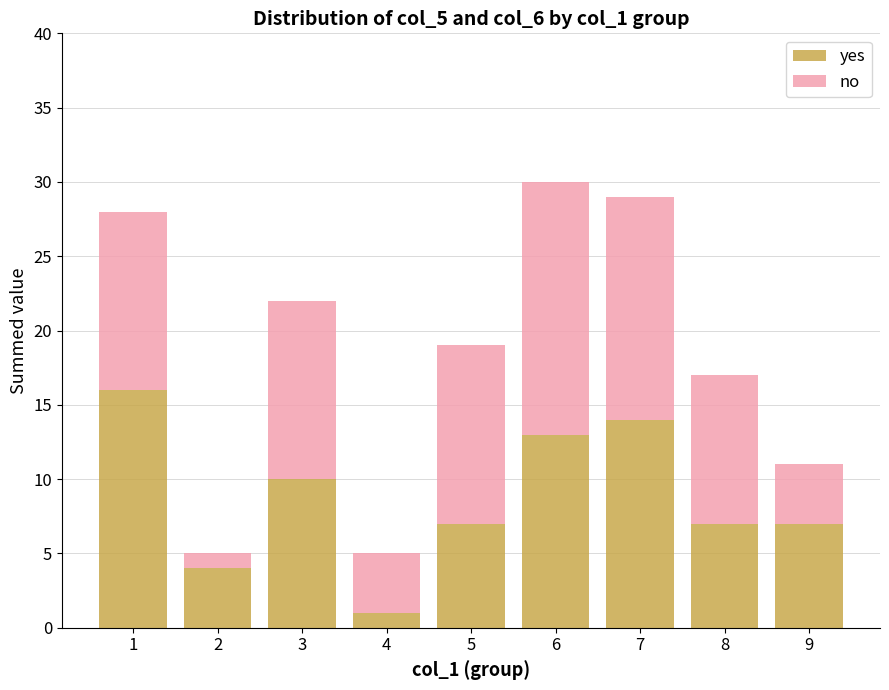

What is the difference between the maximum and minimum values in the yes series?

15